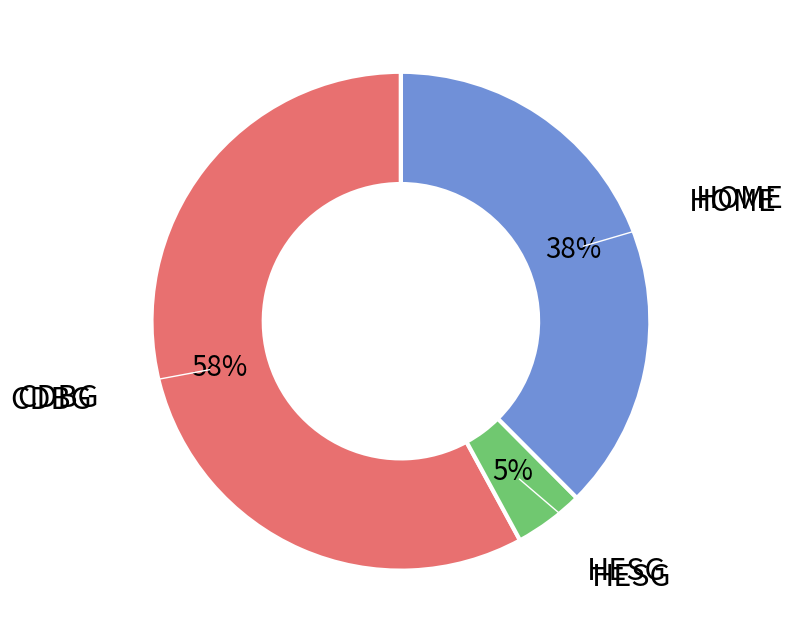

To the nearest percent, what is the average slice percentage?

33%